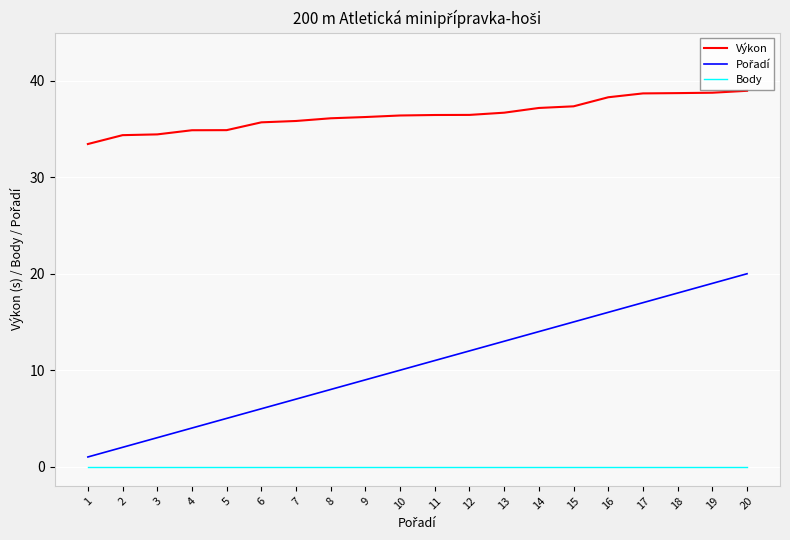

What is the difference between the maximum and minimum values in the Výkon series?

5.5